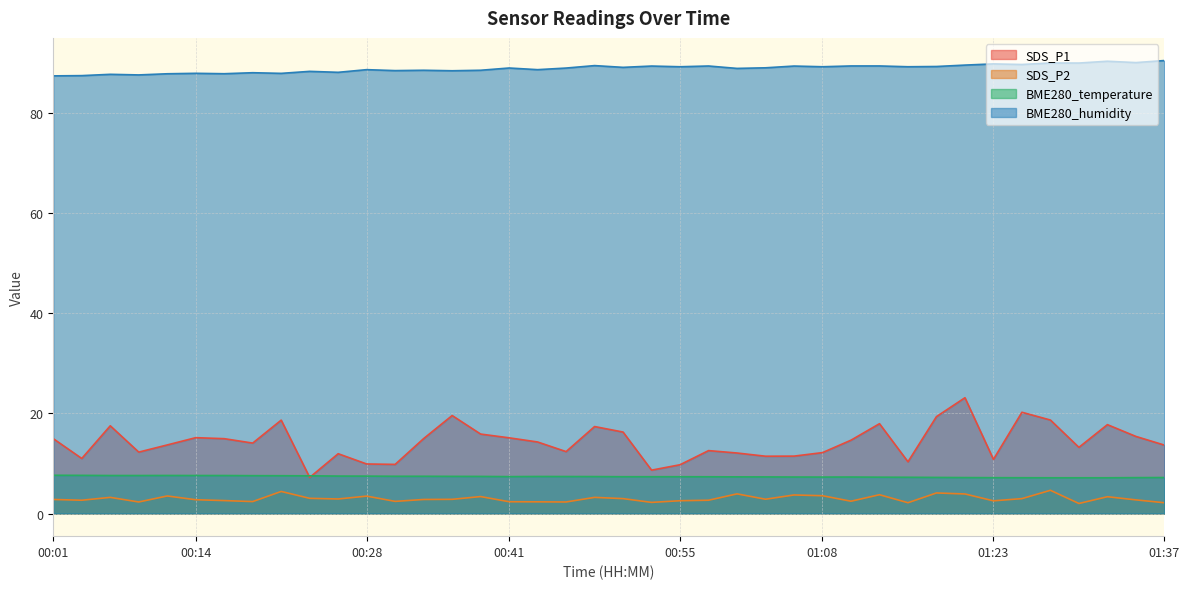

True or false: BME280_humidity and SDS_P2 intersect in this chart.

False